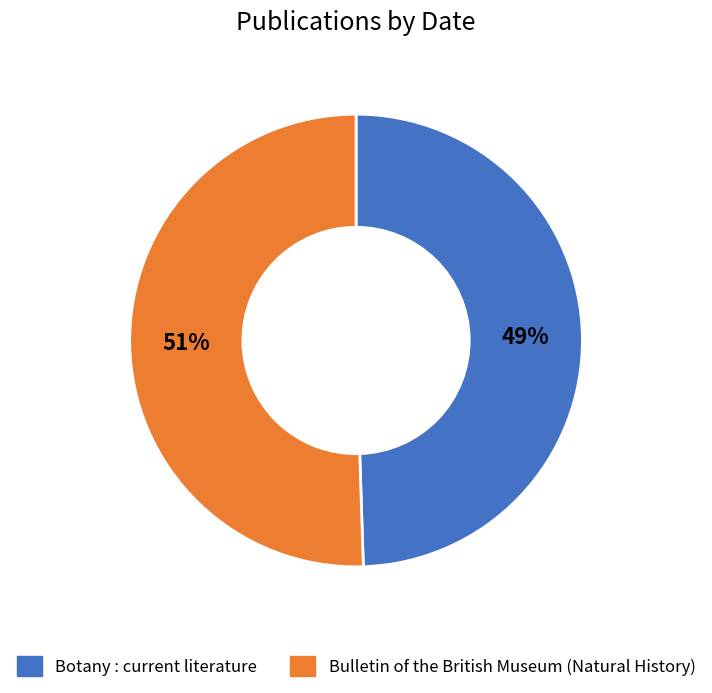

To the nearest percent, what is the combined percentage of Bulletin of the British Museum (Natural History) and Botany : current literature?

100%